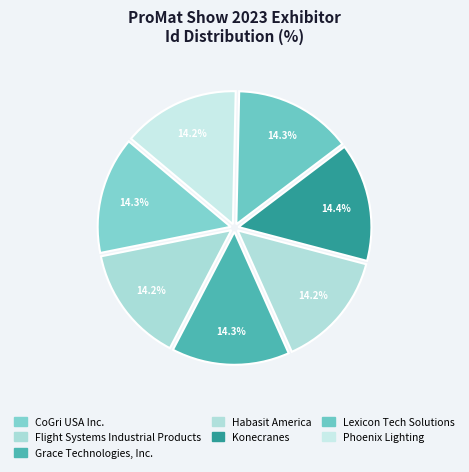

How many slices are in this pie chart?

7